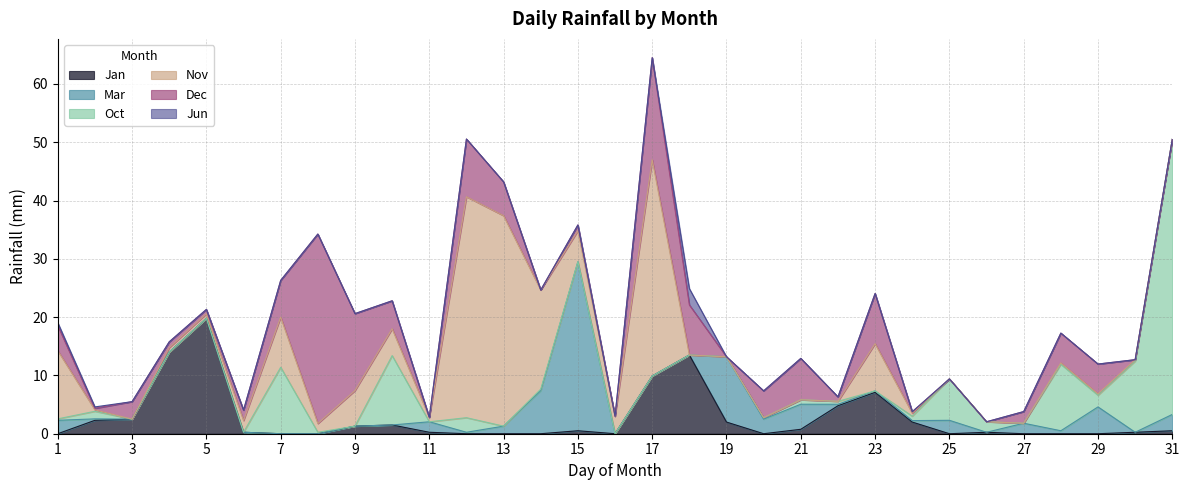

True or false: Nov has more than 1 interior local peaks.

True